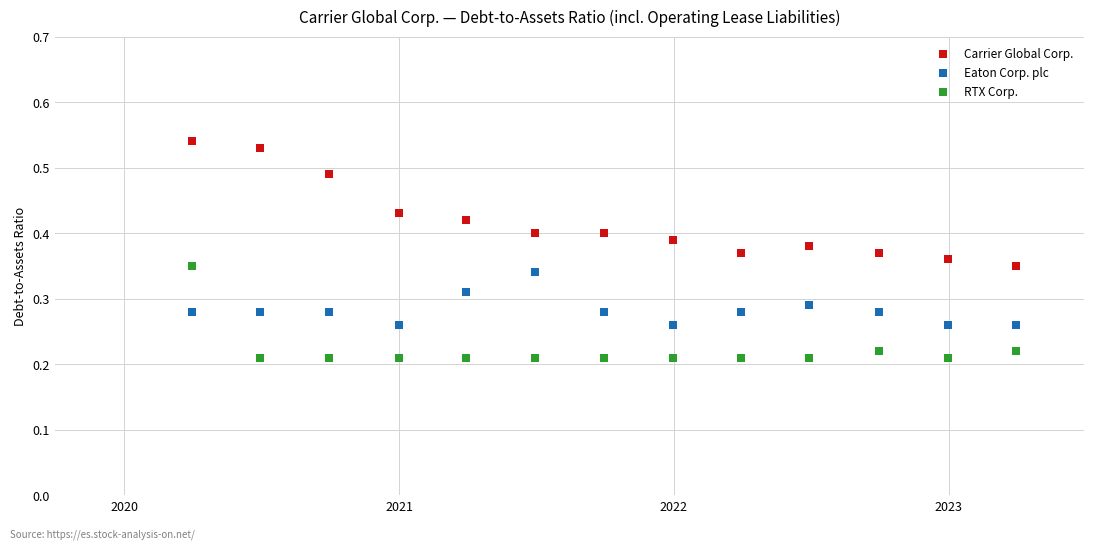

Which series has the largest Y range (max minus min)?

Carrier Global Corp.